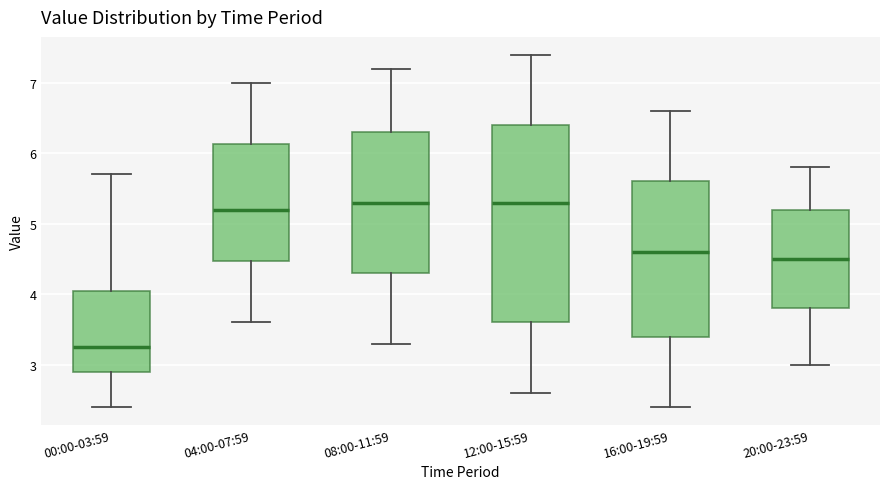

Reading left to right, transcribe this box plot: for each box, give where its median line is, the range the box spans, and where its two whiskers end, as read against the y-axis. The values are not printed on the chart, so give them approximately, as read against the axis.

00:00-03:59: median 3.3, box 2.9 to 4.1, whiskers 2.4 to 5.7
04:00-07:59: median 5.2, box 4.5 to 6.1, whiskers 3.6 to 7.0
08:00-11:59: median 5.3, box 4.3 to 6.3, whiskers 3.3 to 7.2
12:00-15:59: median 5.3, box 3.6 to 6.4, whiskers 2.6 to 7.4
16:00-19:59: median 4.6, box 3.4 to 5.6, whiskers 2.4 to 6.6
20:00-23:59: median 4.5, box 3.8 to 5.2, whiskers 3.0 to 5.8